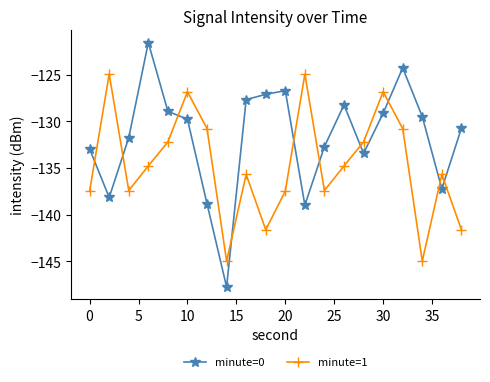

What is the value of the minute=0 point at the 2nd from the left?

-138.2